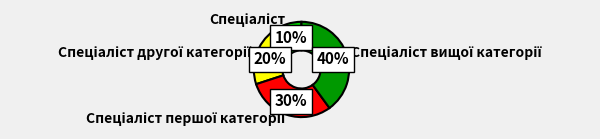

Is there any slice that represents more than half of the pie?

No